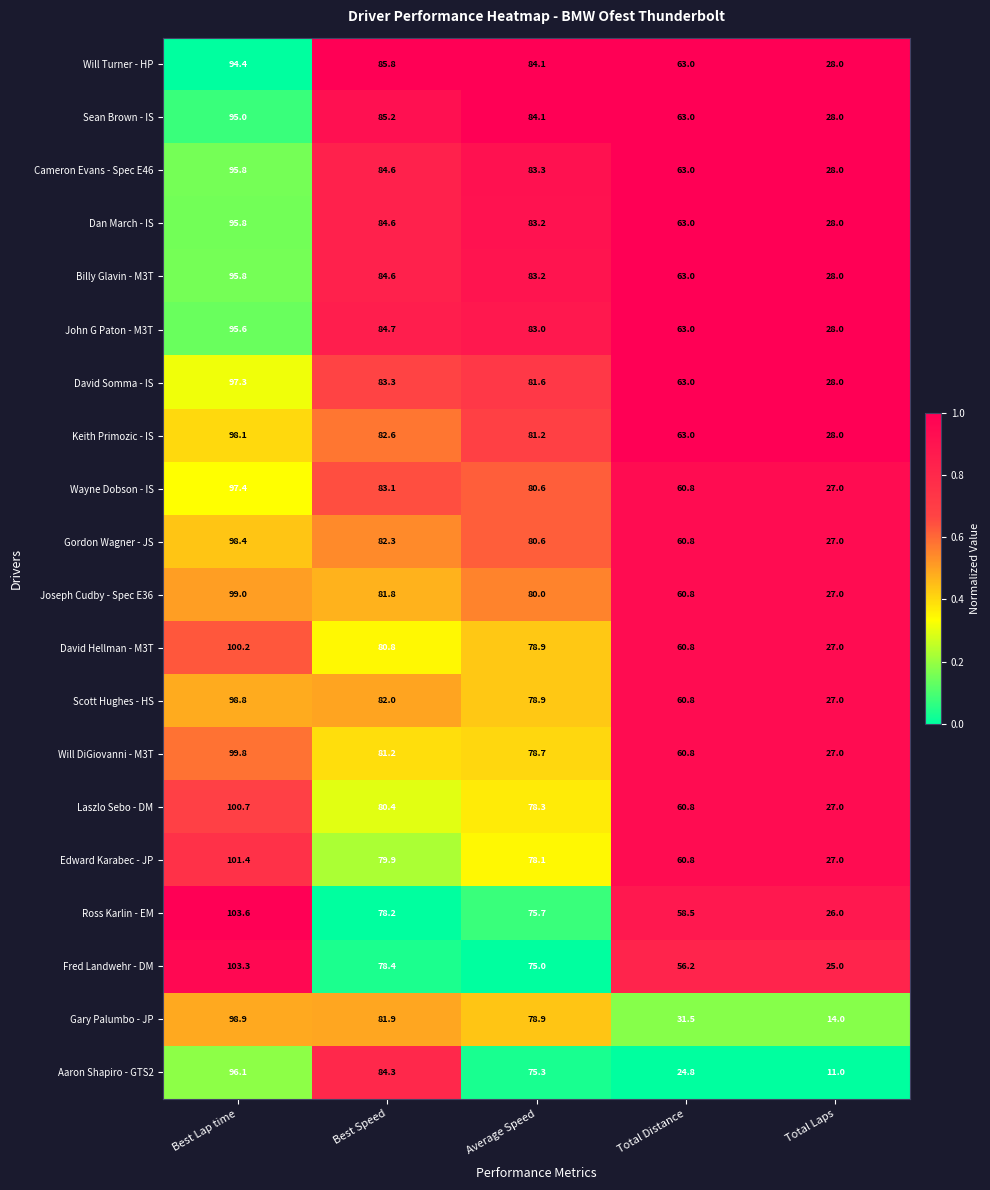

True or false: Will Turner - HP has a value of 37.2 at Total Distance.

False